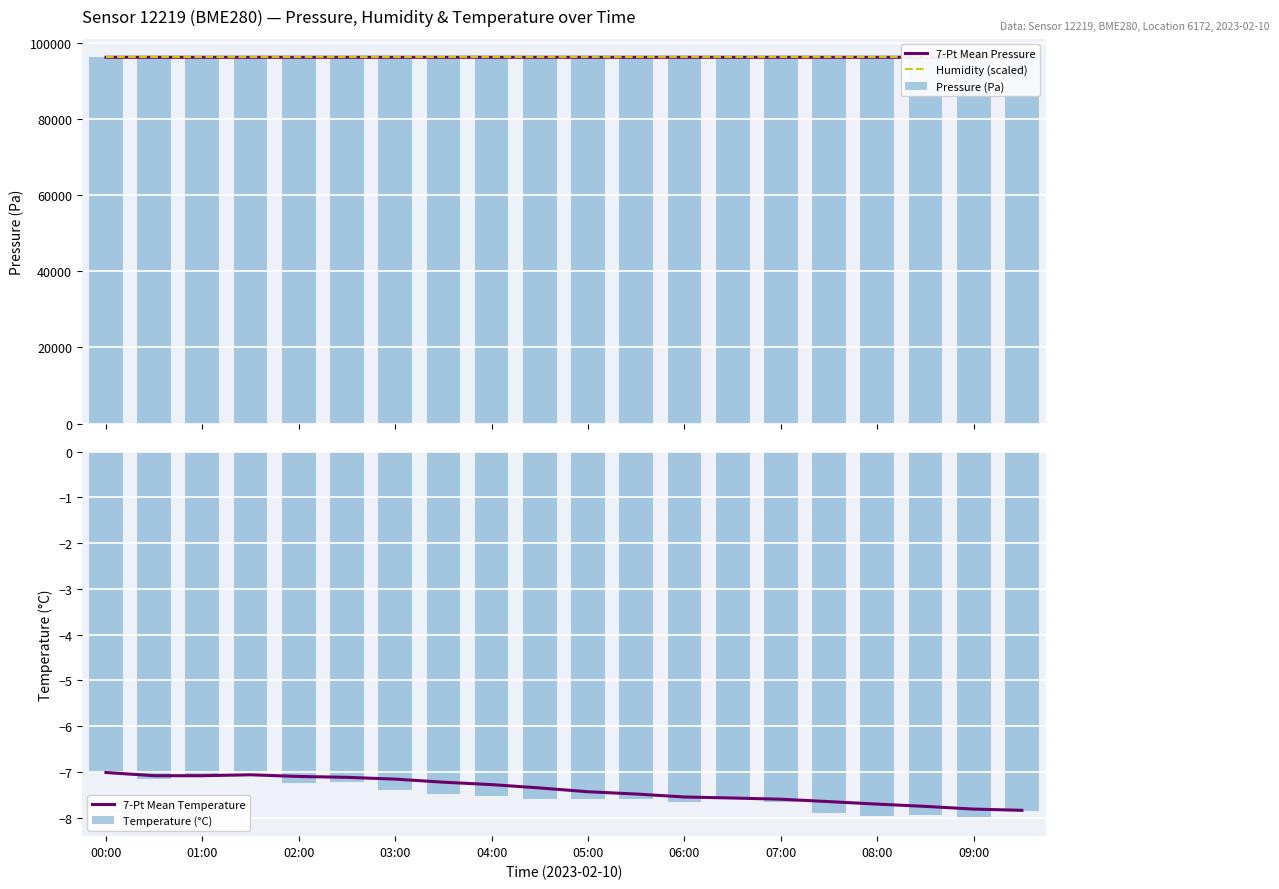

At which label does Humidity (scaled) reach its minimum?

00:00